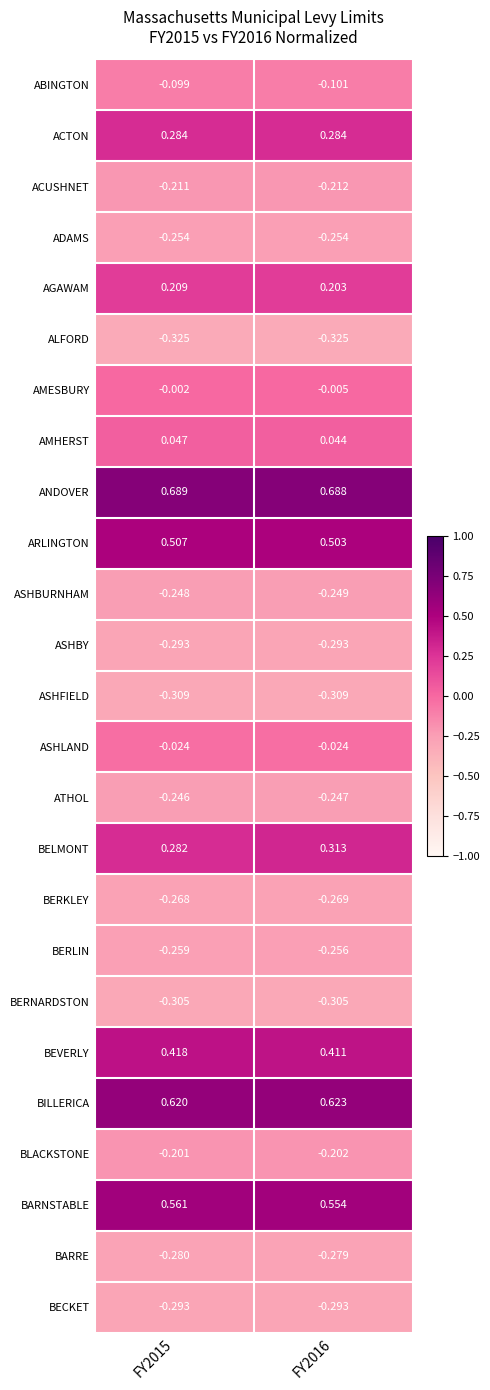

Which series has the largest range (max minus min)?

BELMONT